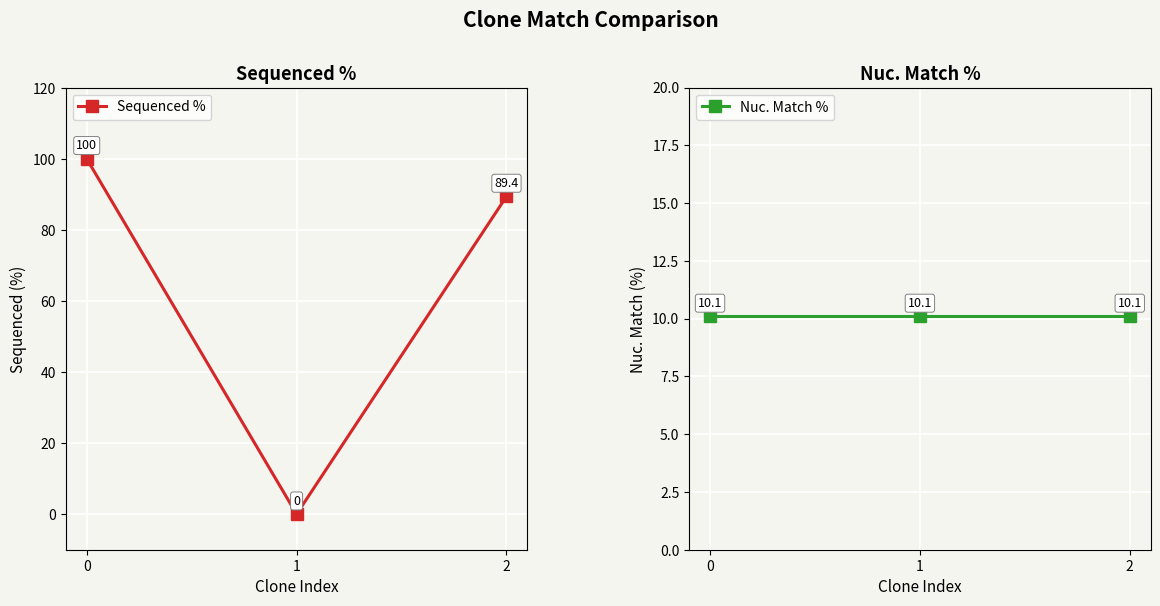

Reading right to left, list all the values displayed in this chart.

Sequenced %: 2=89.4	1=0.0	0=100.0
Nuc. Match %: 2=10.1	1=10.1	0=10.1